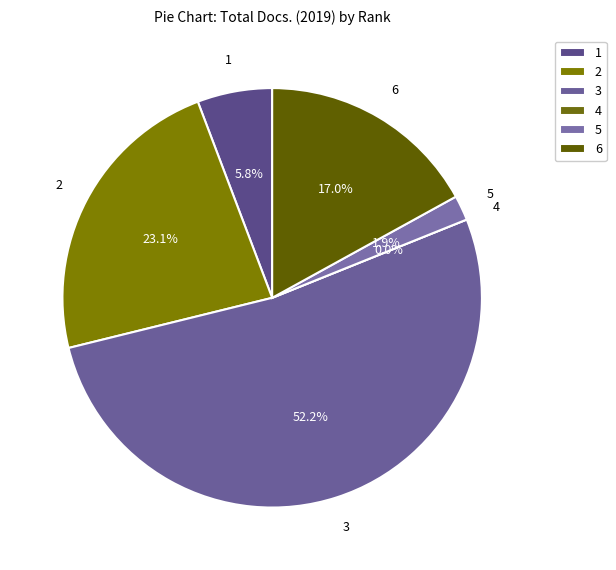

Between 4 and 3, which is larger?

3